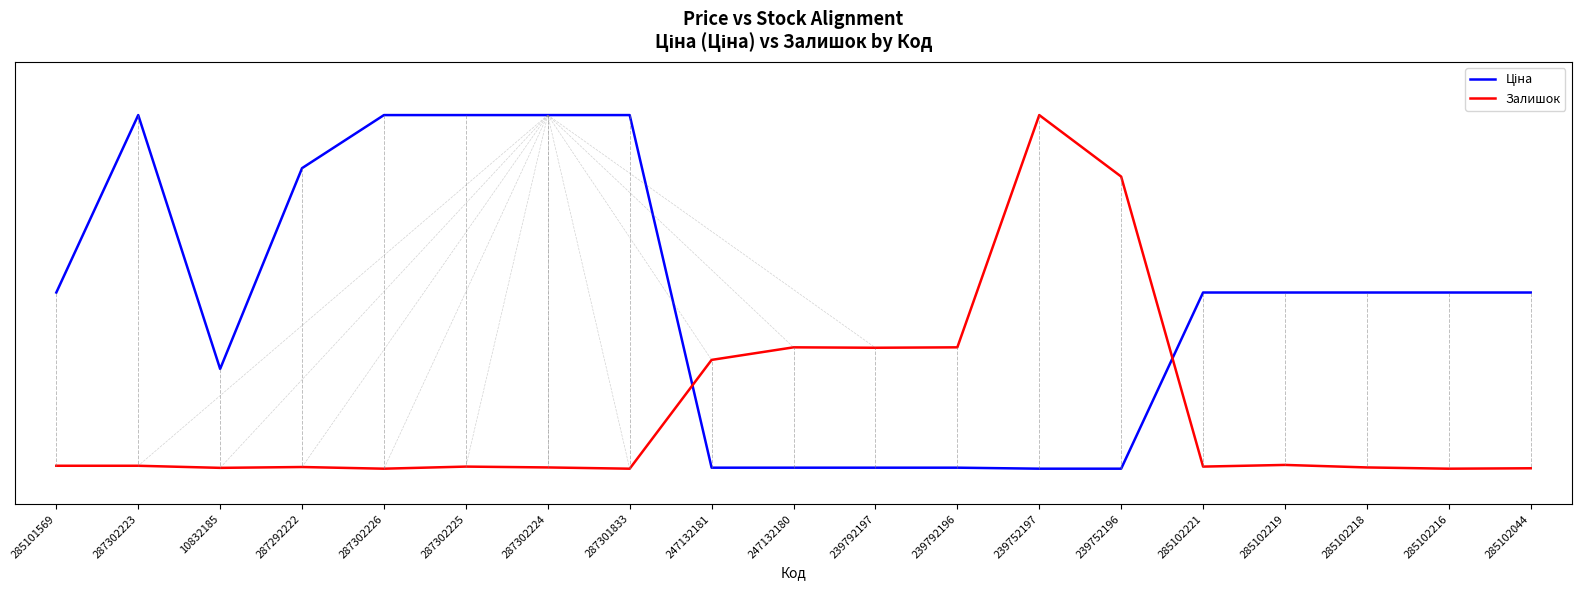

How many intersections are there between Залишок and Ціна?

2